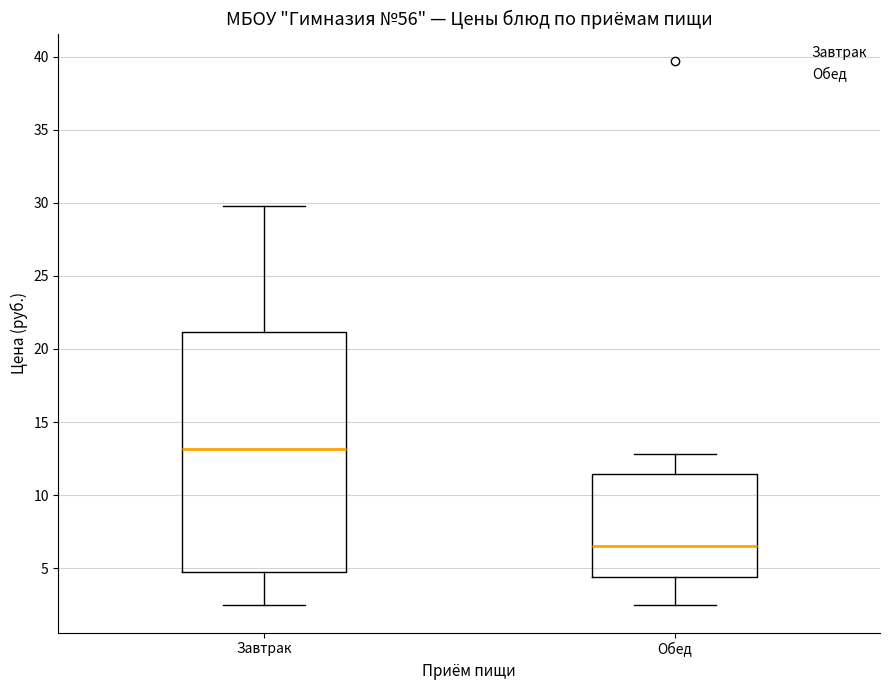

Which box has the lowest median line?

Обед